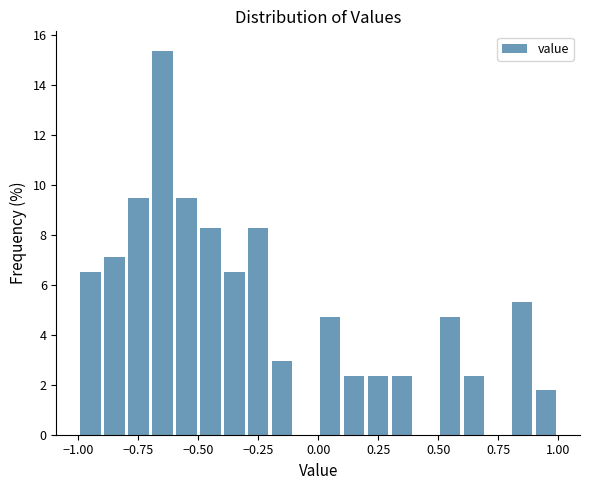

Read against the x-axis, roughly where is the centre of the tallest bar?

-0.65